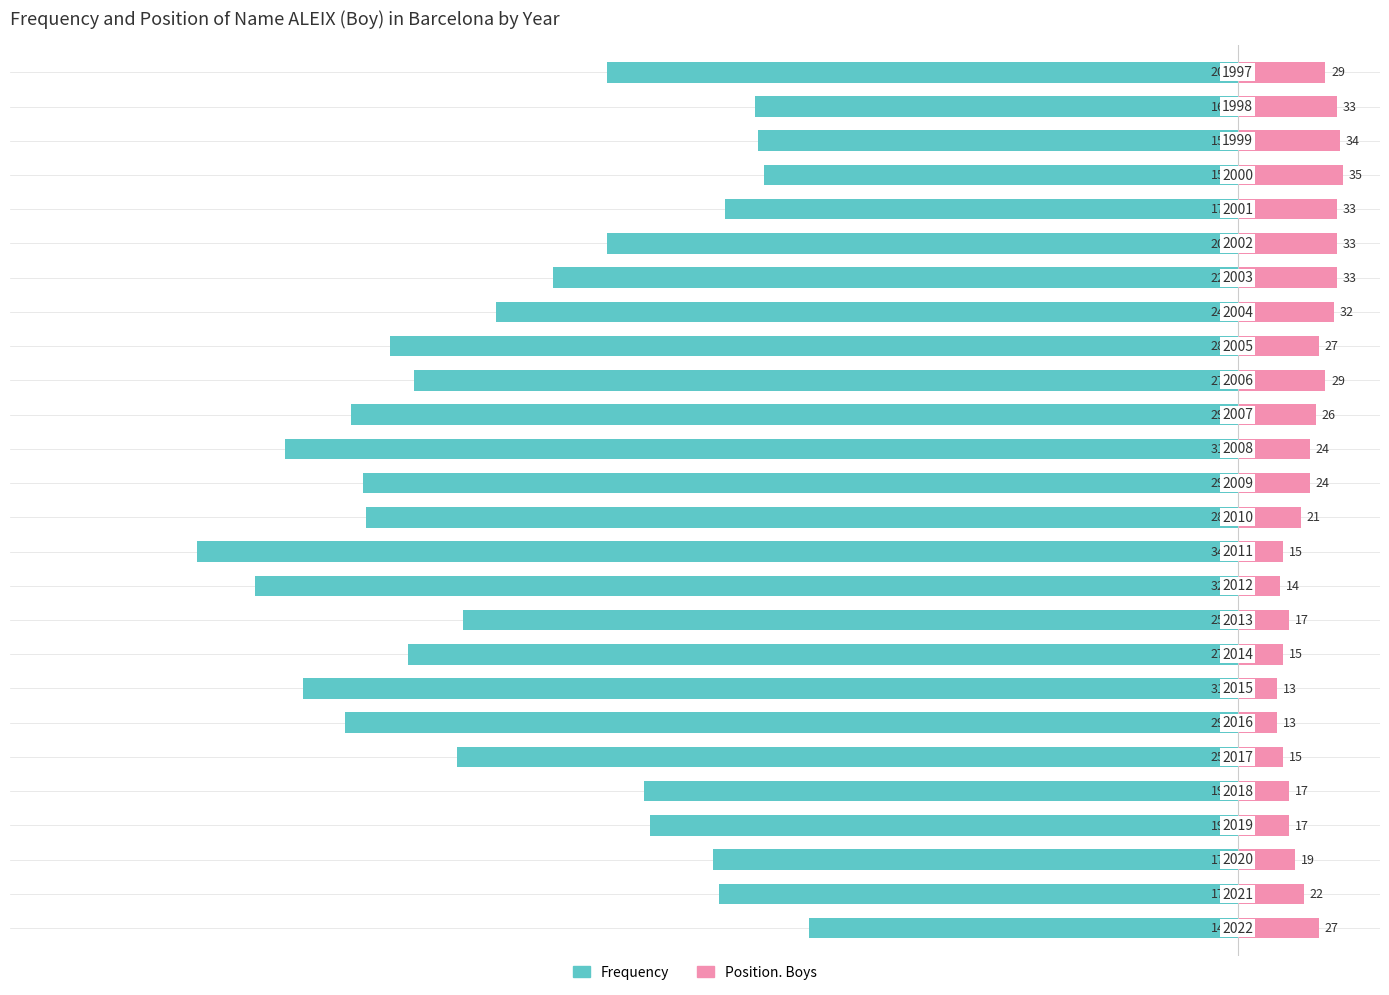

What value does the Frequency series have at 8, to the nearest 5?

-275